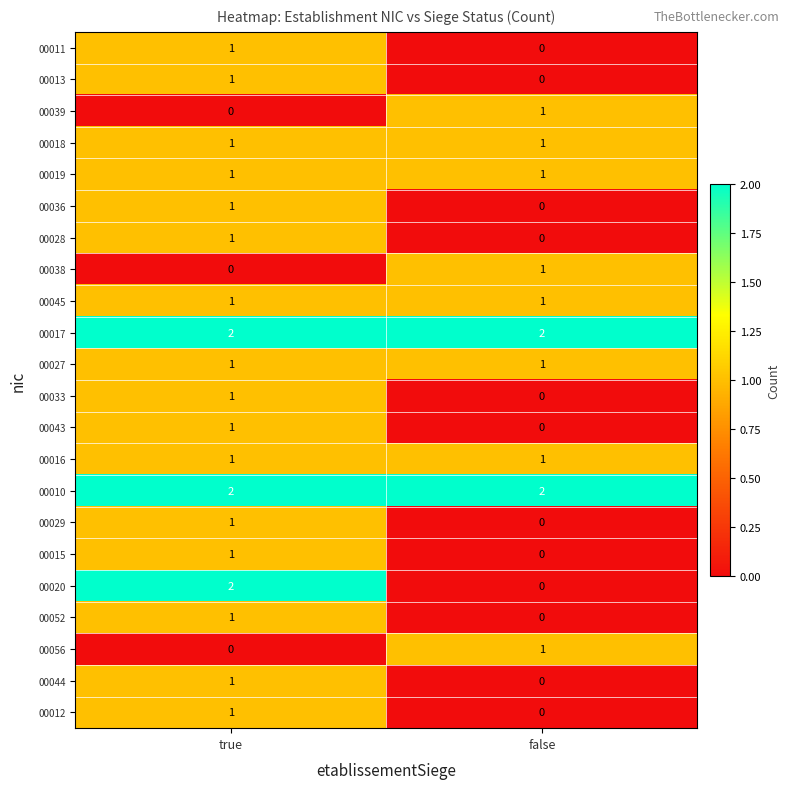

Which series has the widest spread of values?

00020